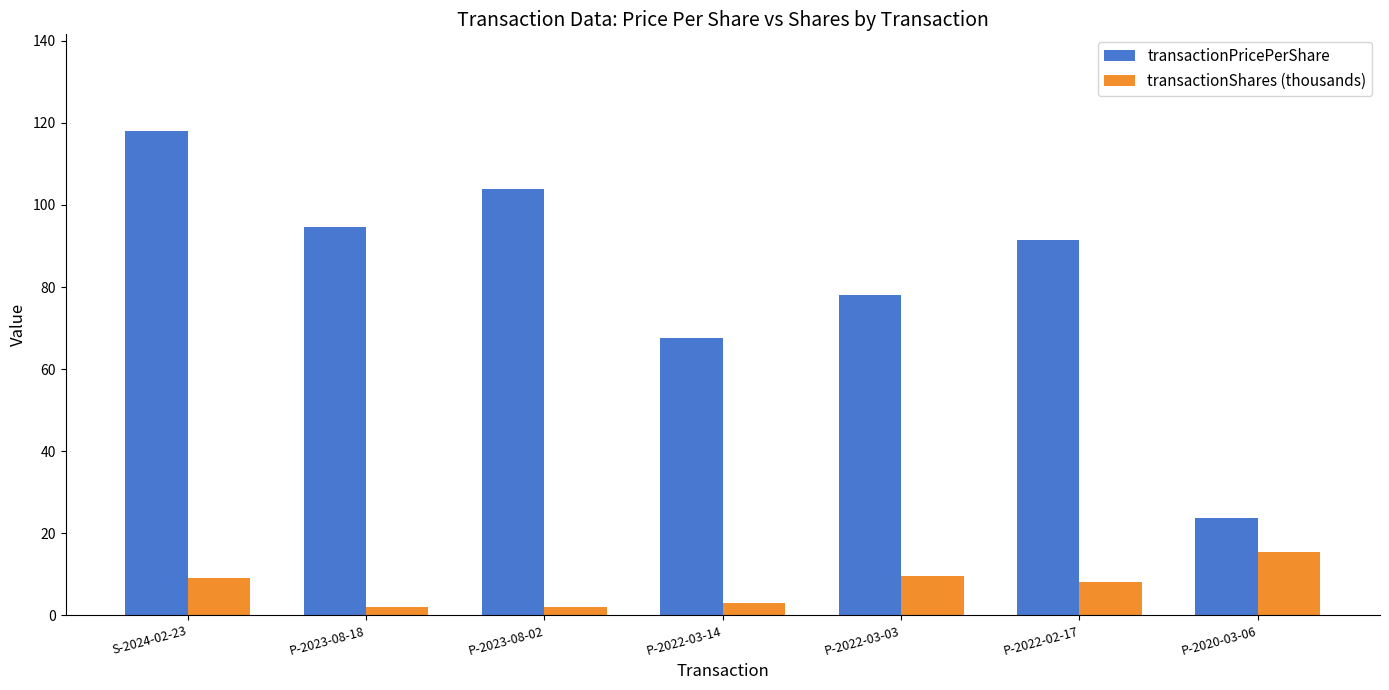

At which label does transactionShares (thousands) first exceed 8?

S-2024-02-23